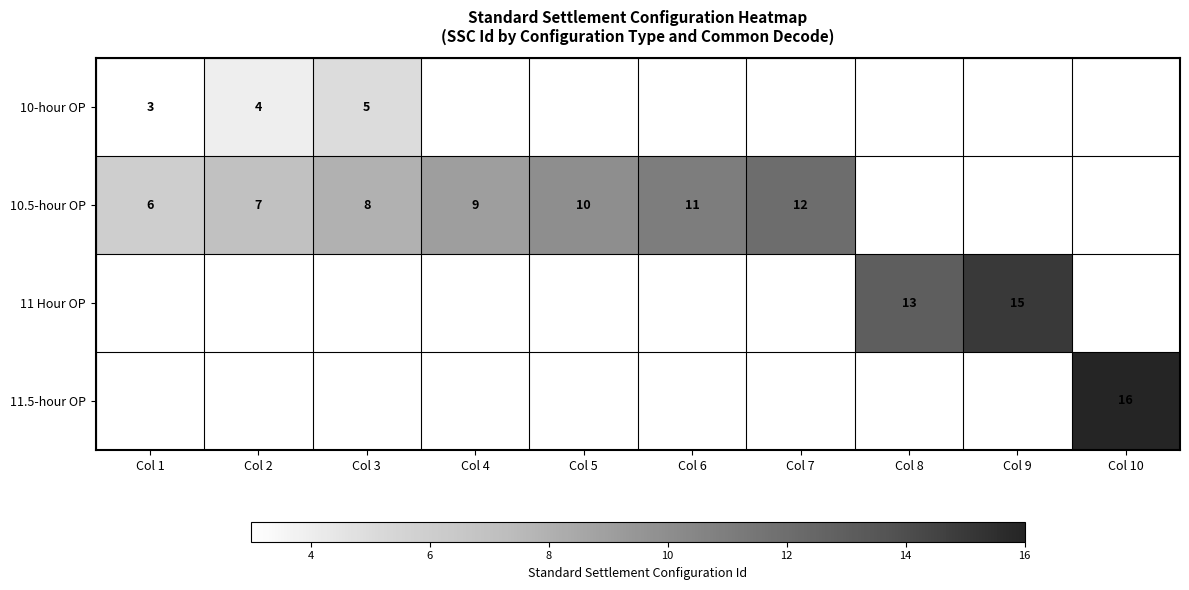

Between Col 3 and Col 8, which is larger?

Col 8